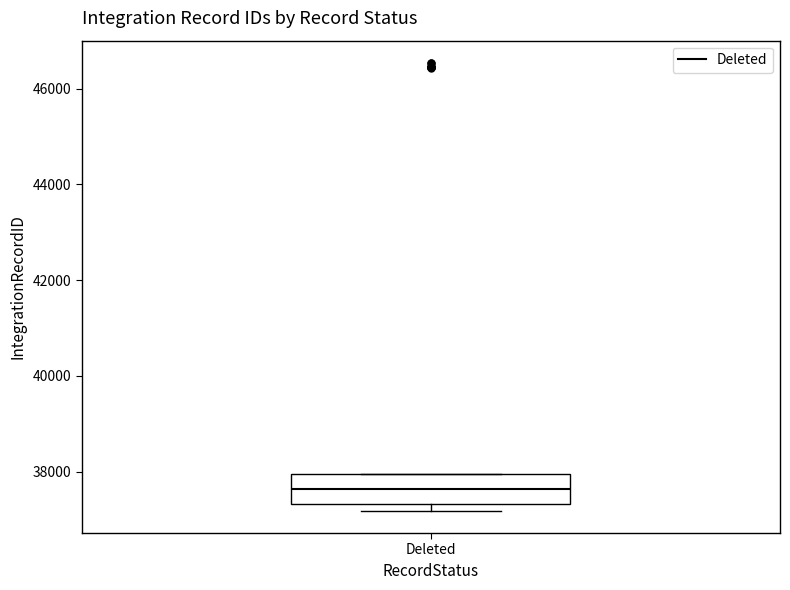

Read this box plot against the y-axis: the position of the median line, the range covered by the box, and the ends of both whiskers. The values are not printed on the chart, so give them approximately, as read against the axis.

median 37600, box 37400 to 38000, whiskers 37200 to 38000